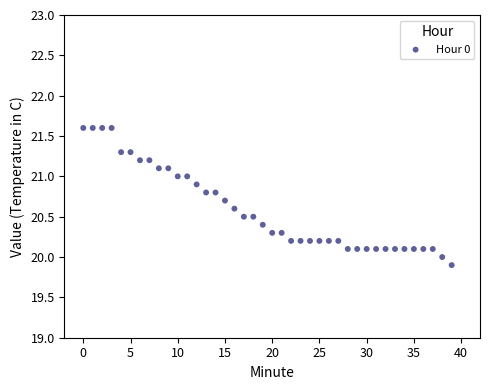

What is the range of Y values (max minus min)?

1.7